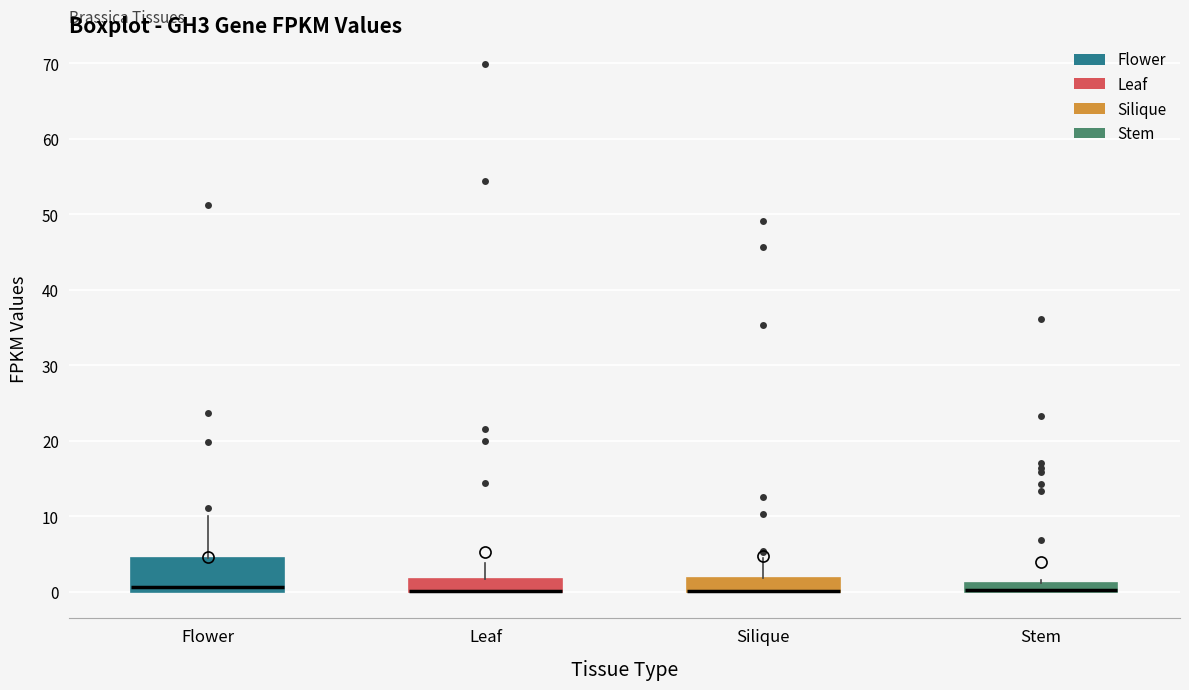

Where is the upper edge of the box for Silique on the y-axis? The values are not printed on the chart, so give them approximately, as read against the axis.

2